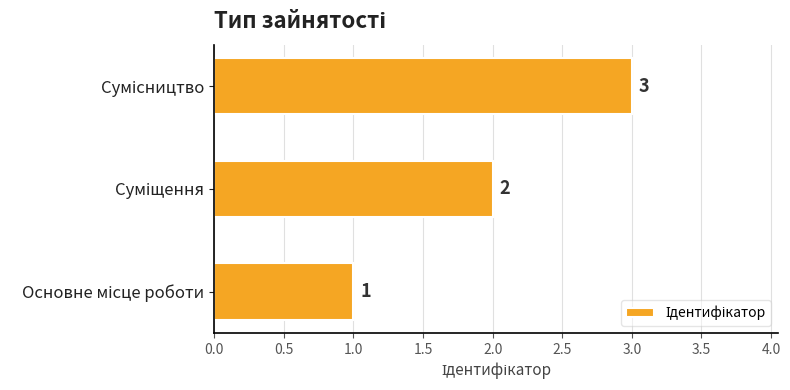

What is the smallest value displayed?

1